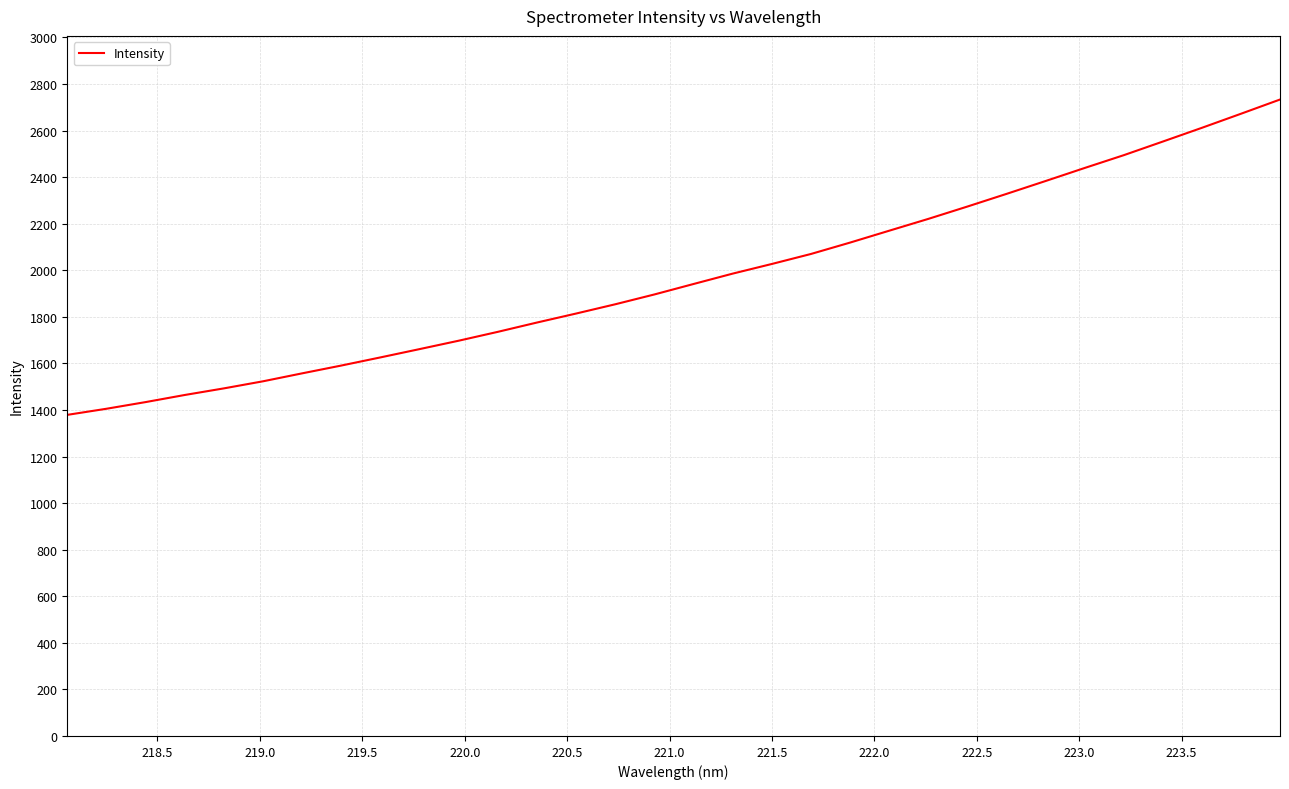

What is the smallest value displayed?

1379.0